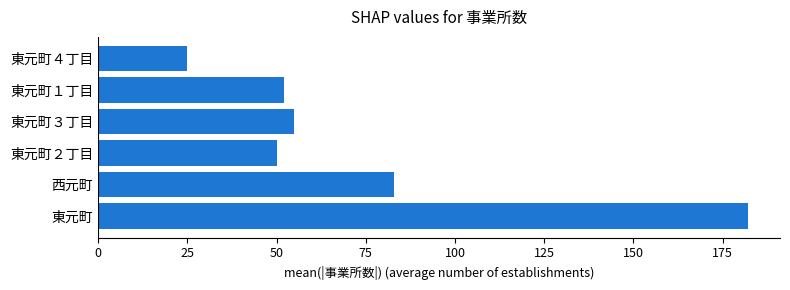

Count the number of data series in this chart.

1